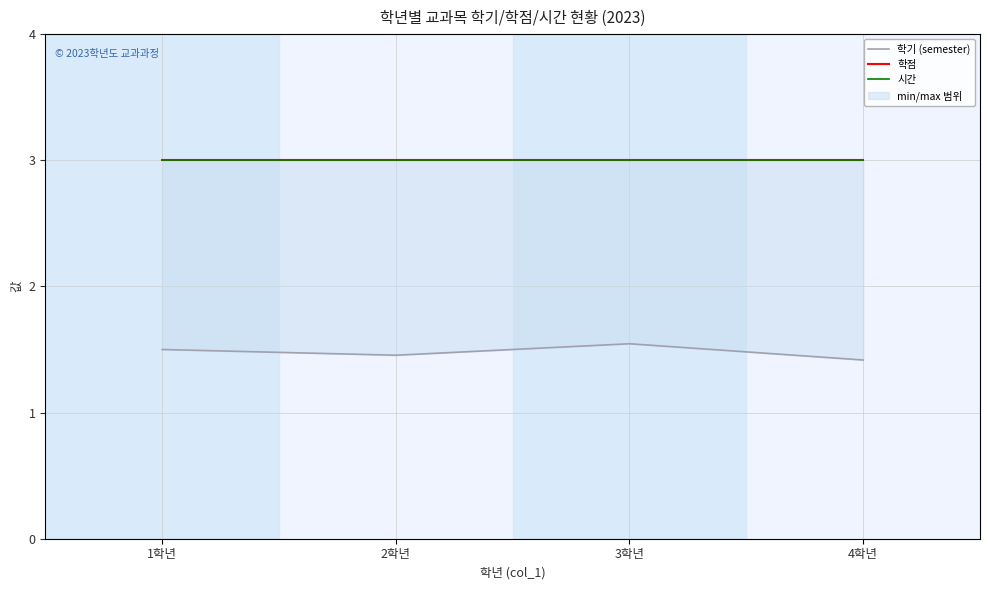

At which category is the sum across all series the highest?

3학년